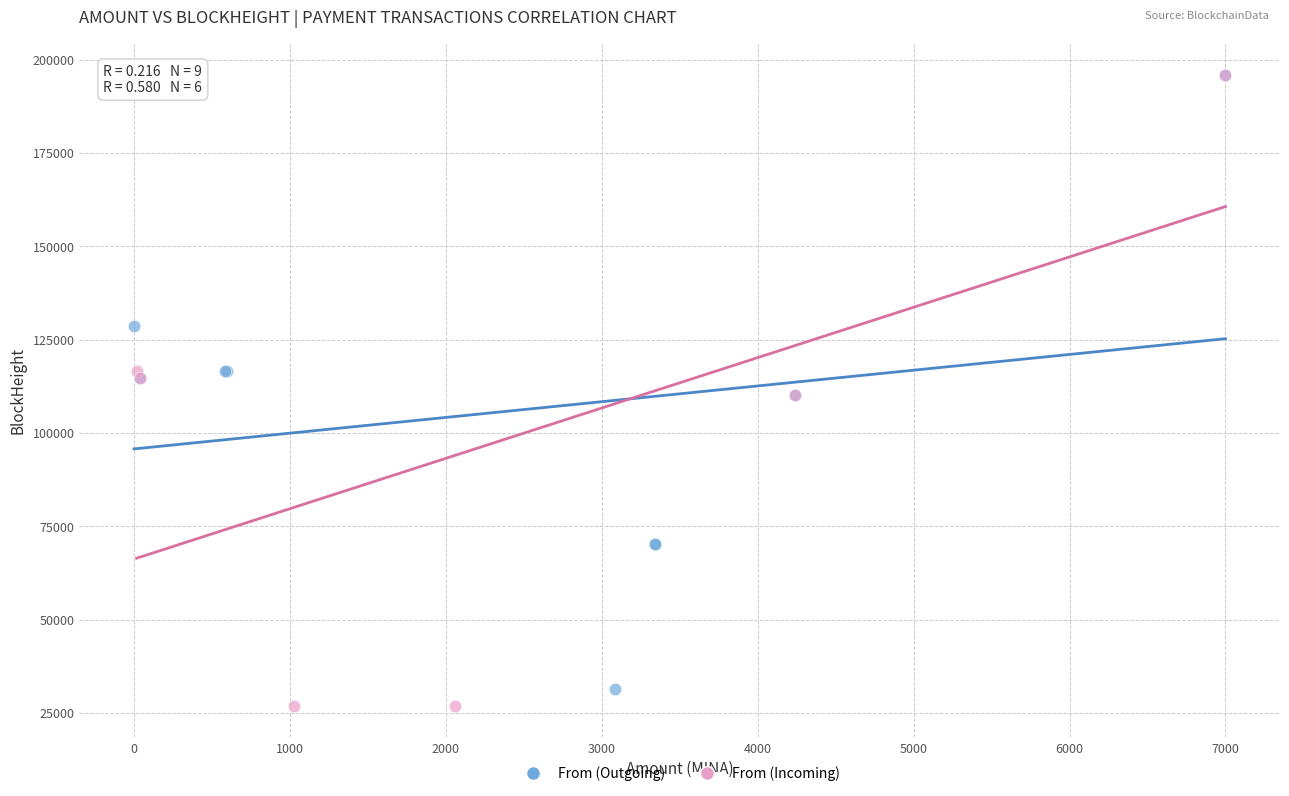

What are all the series names shown in the legend?

From (Outgoing), From (Incoming)